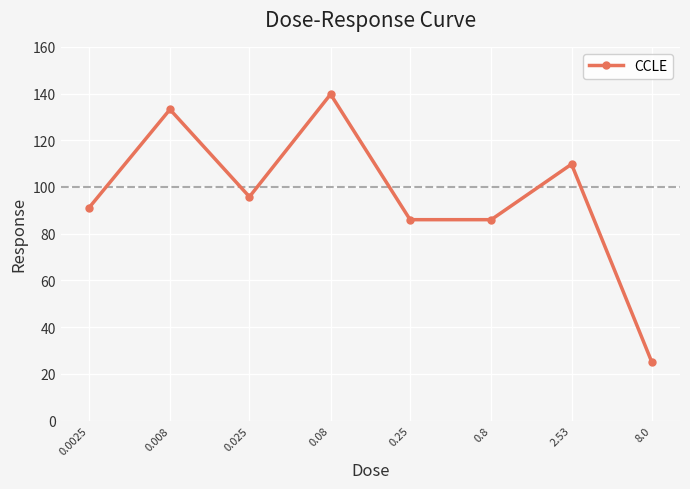

What is the value of the 6th point from the left?

86.0